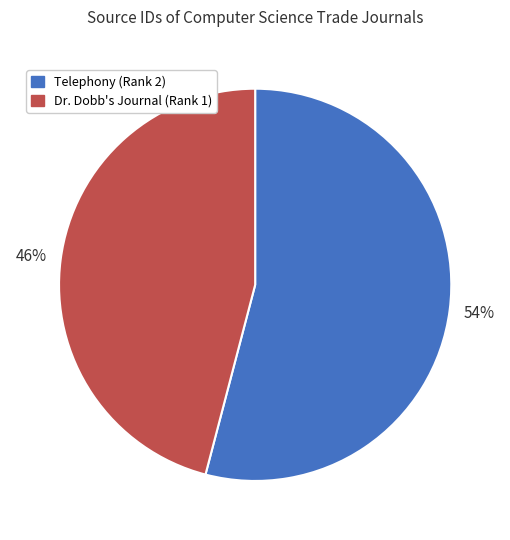

To the nearest percent, what is the average slice percentage?

50%